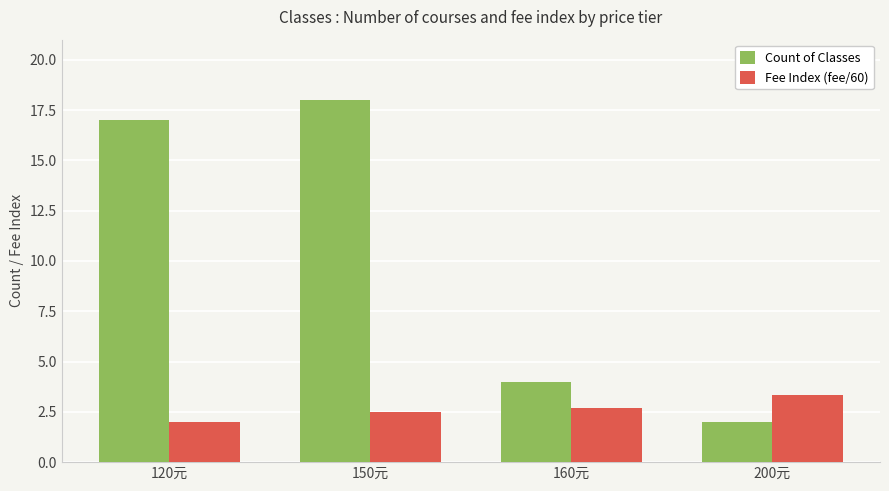

What is the sum of the Count of Classes values at 150元 and 200元?

20.0